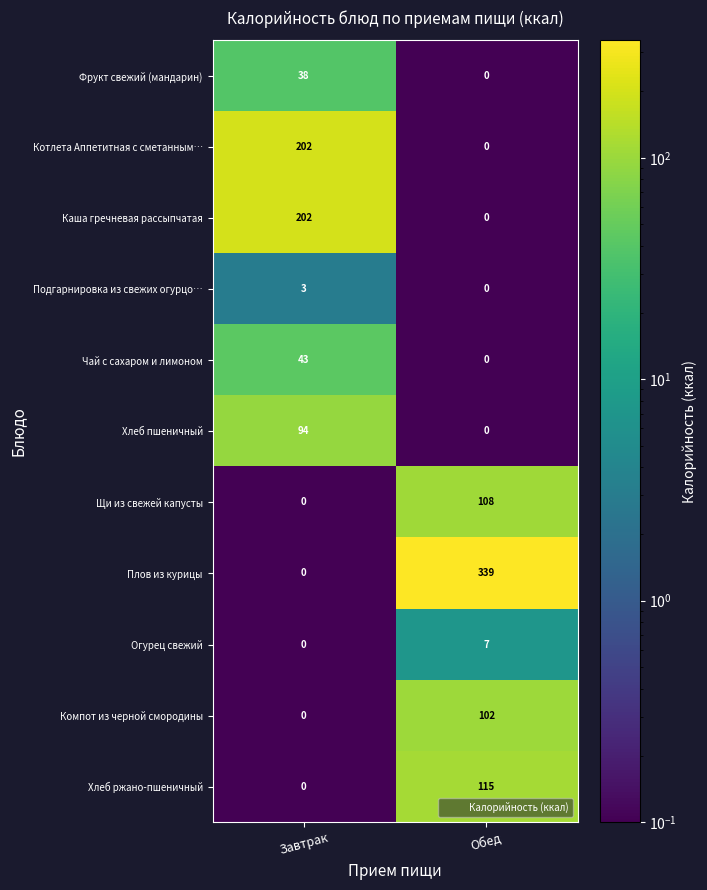

What is the average value of the Хлеб пшеничный series?

47